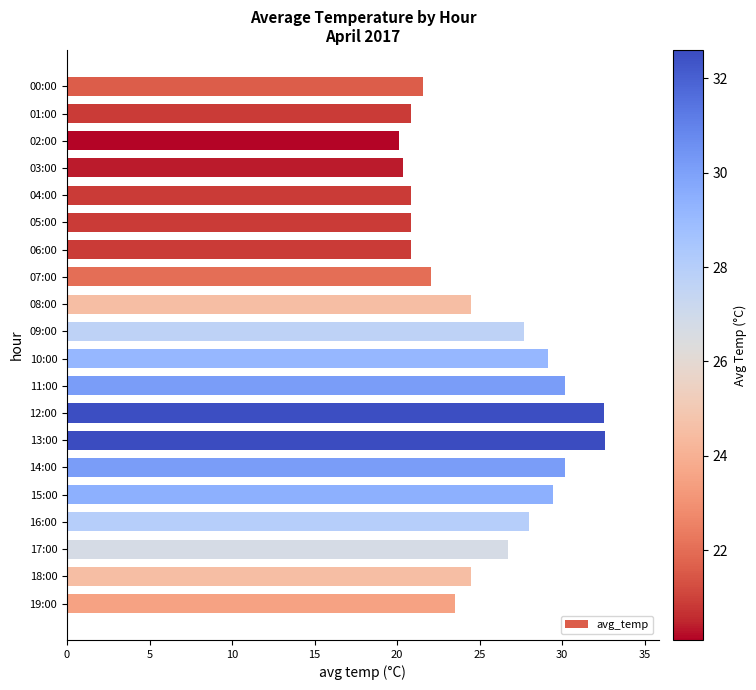

Which has a higher value, 03:00 or 11:00?

11:00